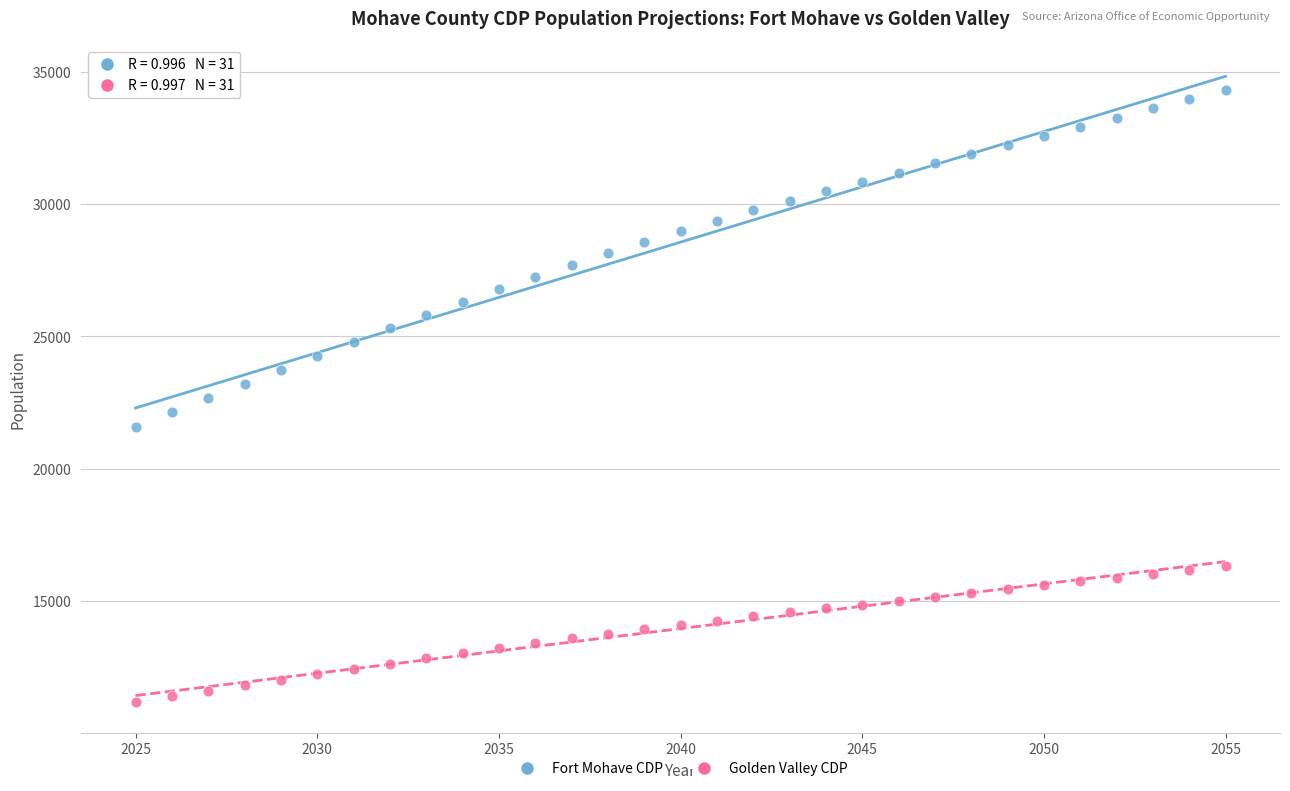

Which series reaches the maximum Y coordinate?

Fort Mohave CDP